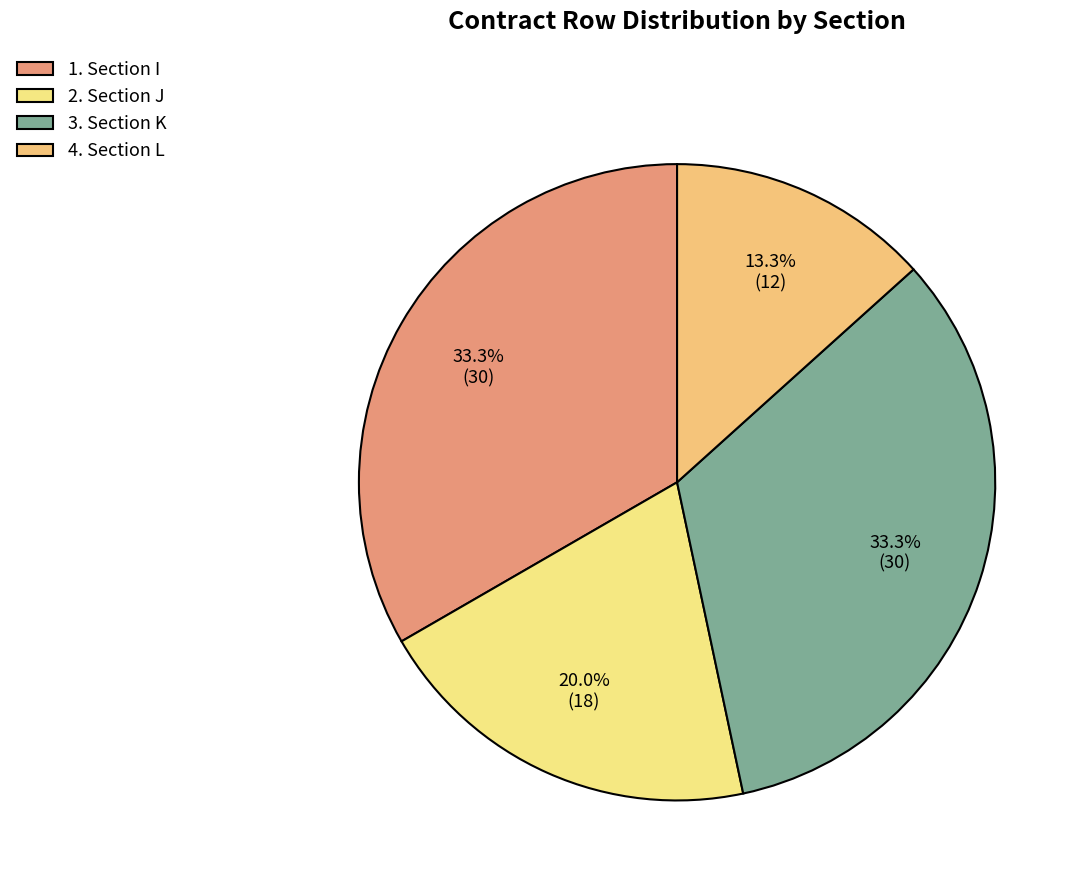

How many slices are in this pie chart?

4